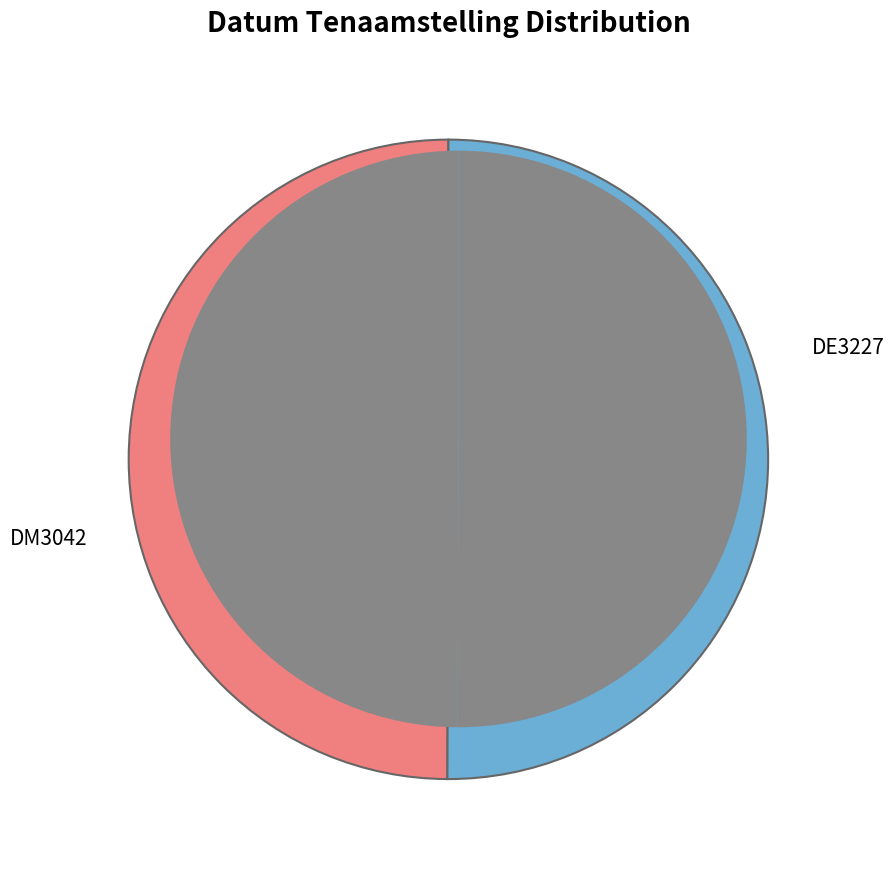

Which has a higher value, DE3227 or DM3042?

DM3042